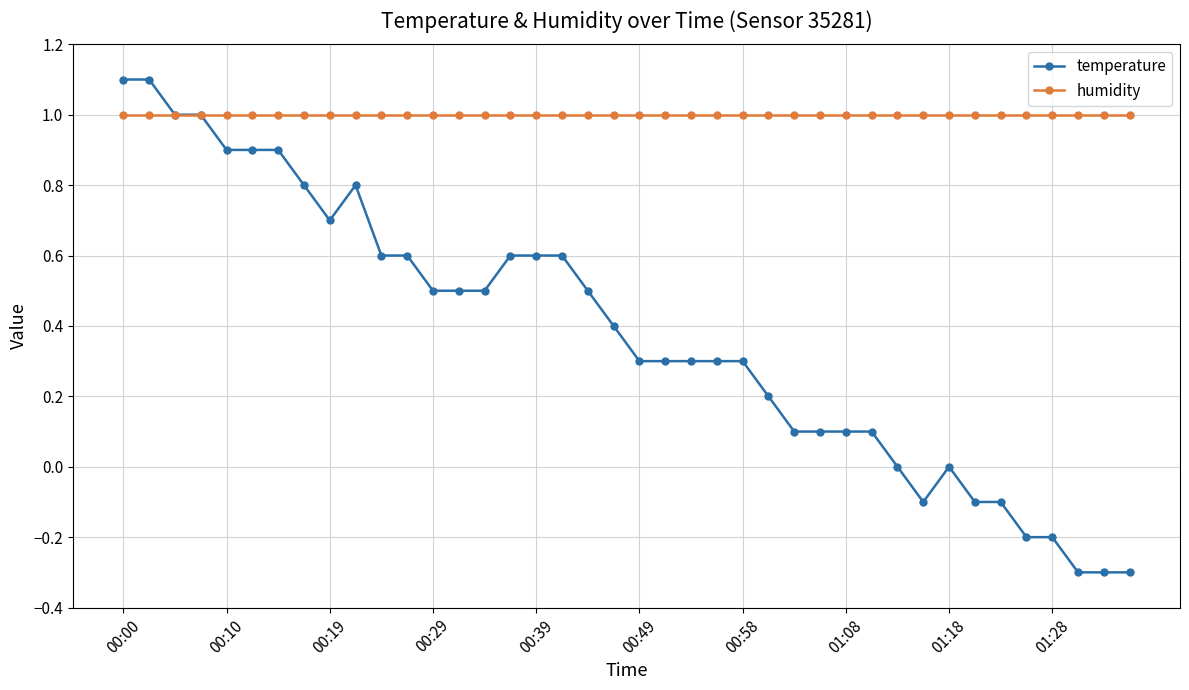

Rank the series by their maximum value, from lowest to highest.

humidity, temperature